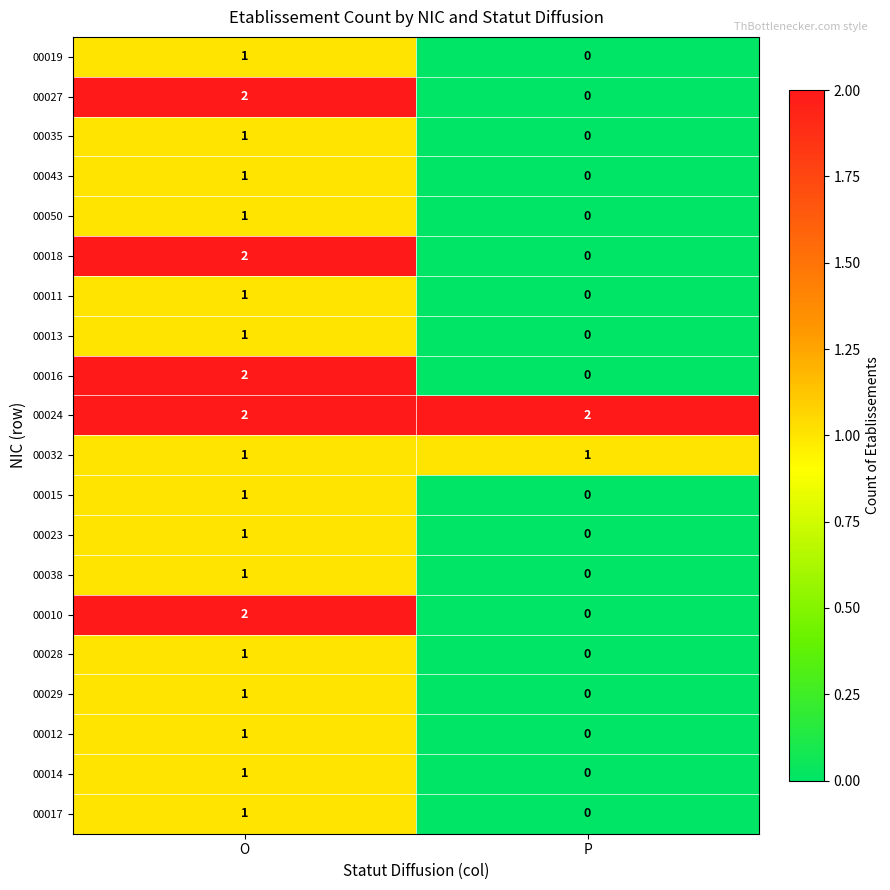

List the labels in order of 00027 value, largest first.

O, P